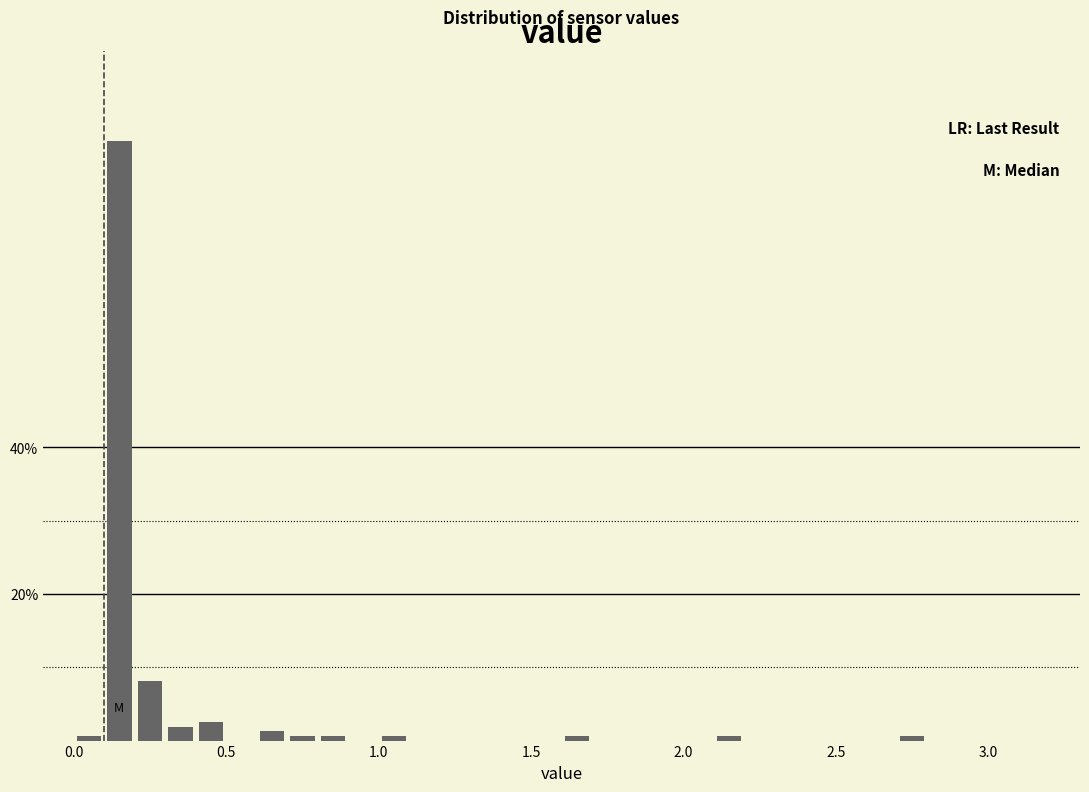

Read against the x-axis, roughly where is the centre of the tallest bar?

0.15